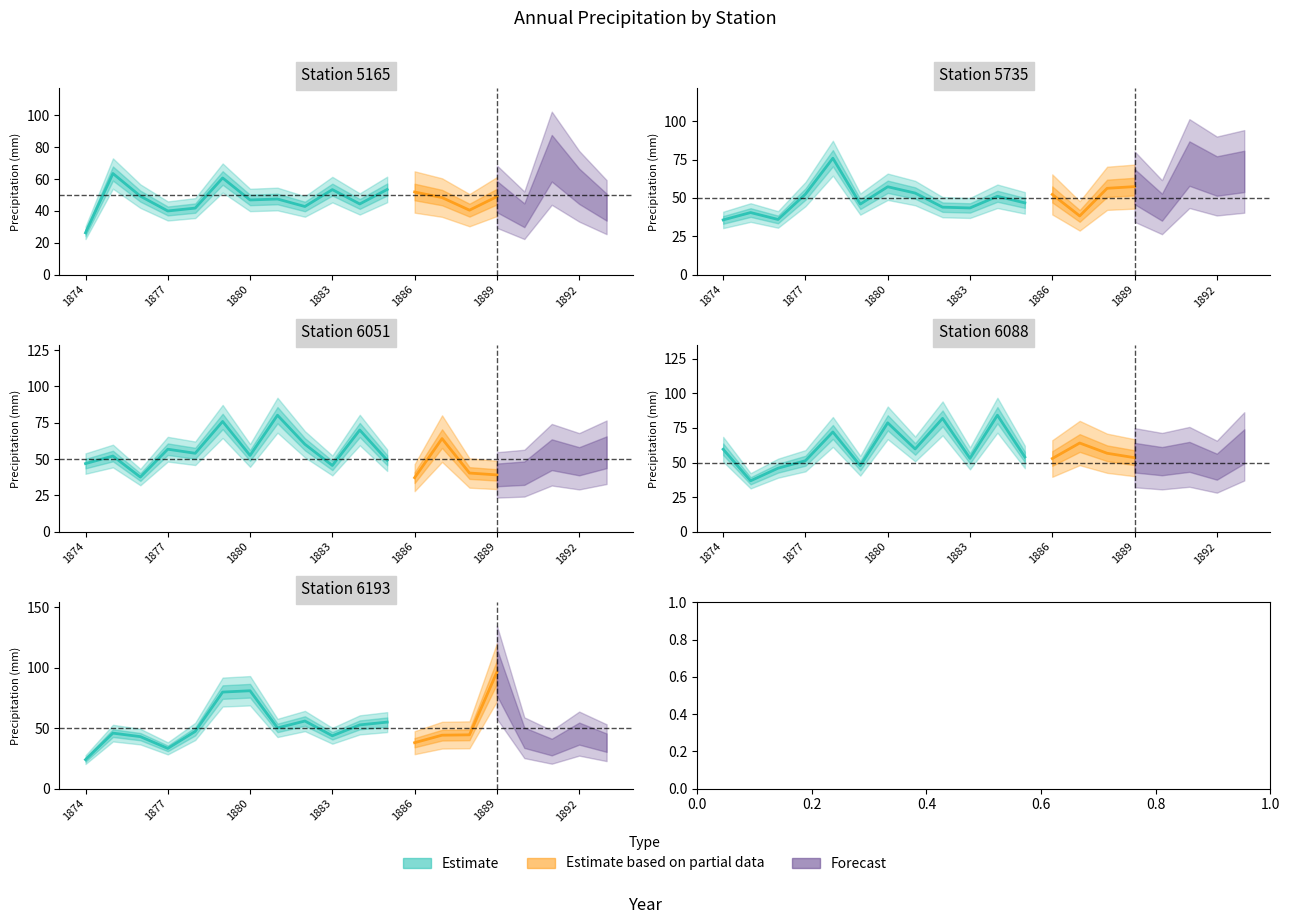

How many data points in 5735 are above 52?

10